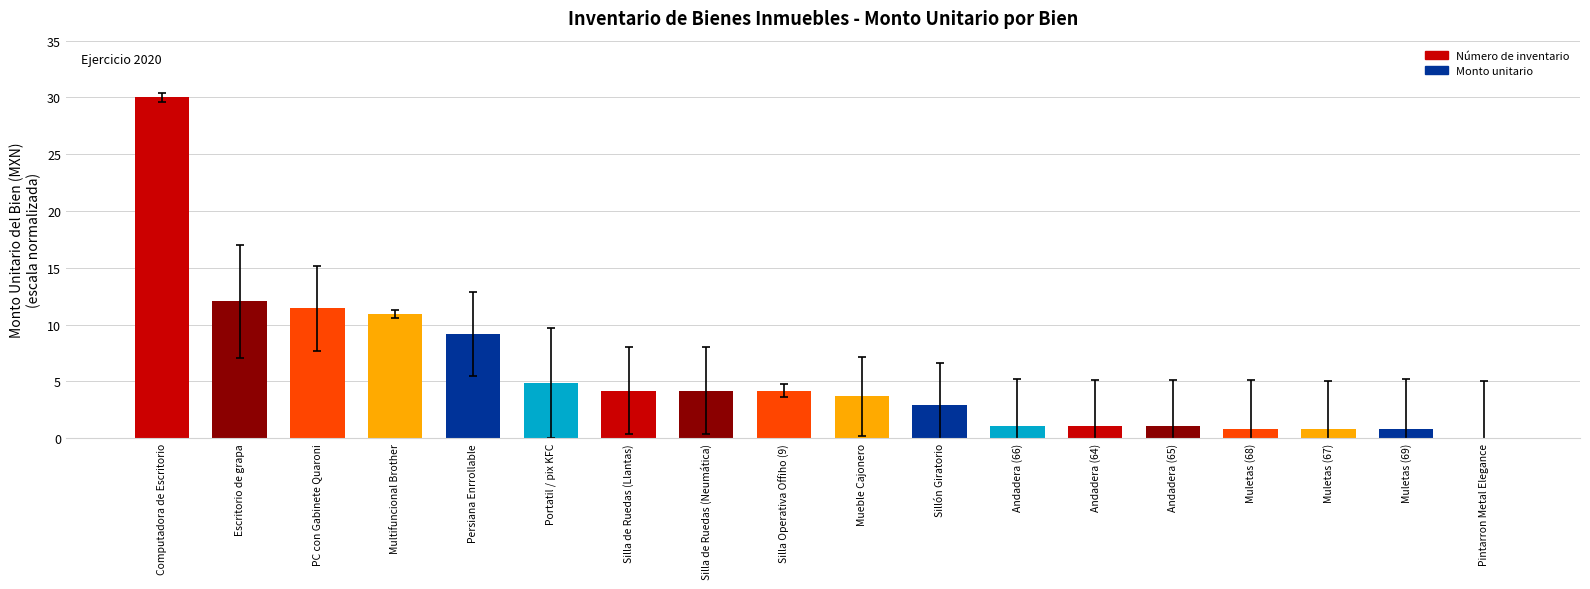

The value at Muletas (67) is 0.8. True or false?

True